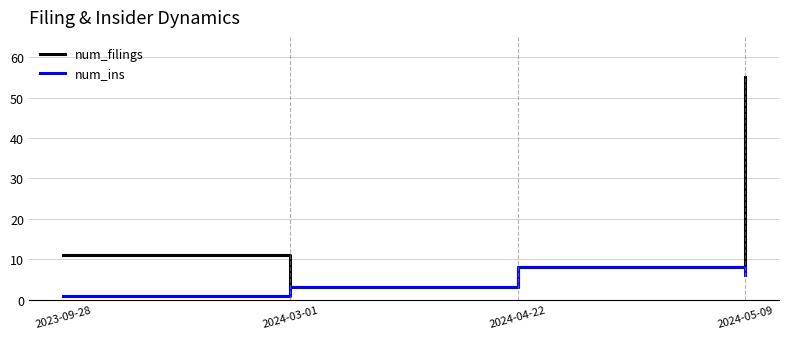

What is the difference between the maximum and minimum values in the num_ins series?

7